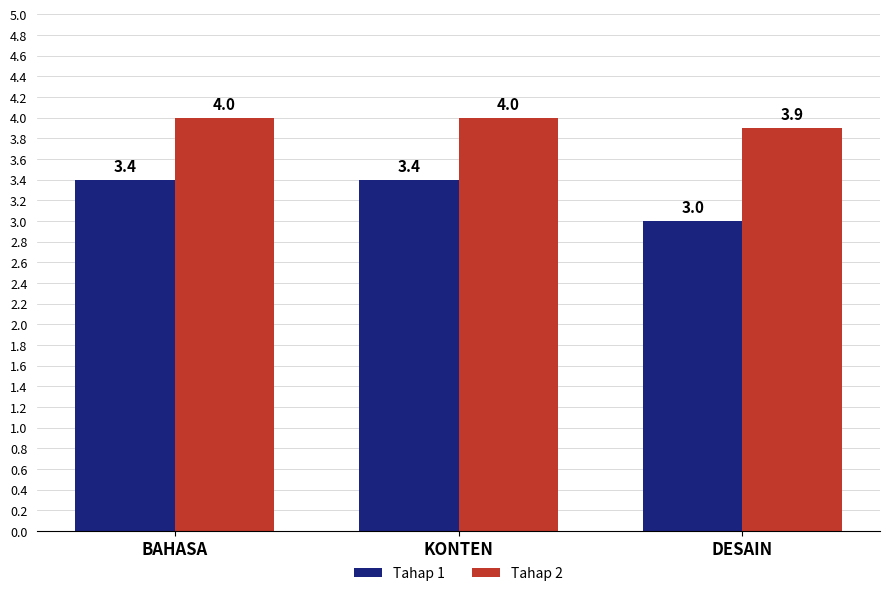

List the series in order of their peak value, highest first.

Tahap 2, Tahap 1